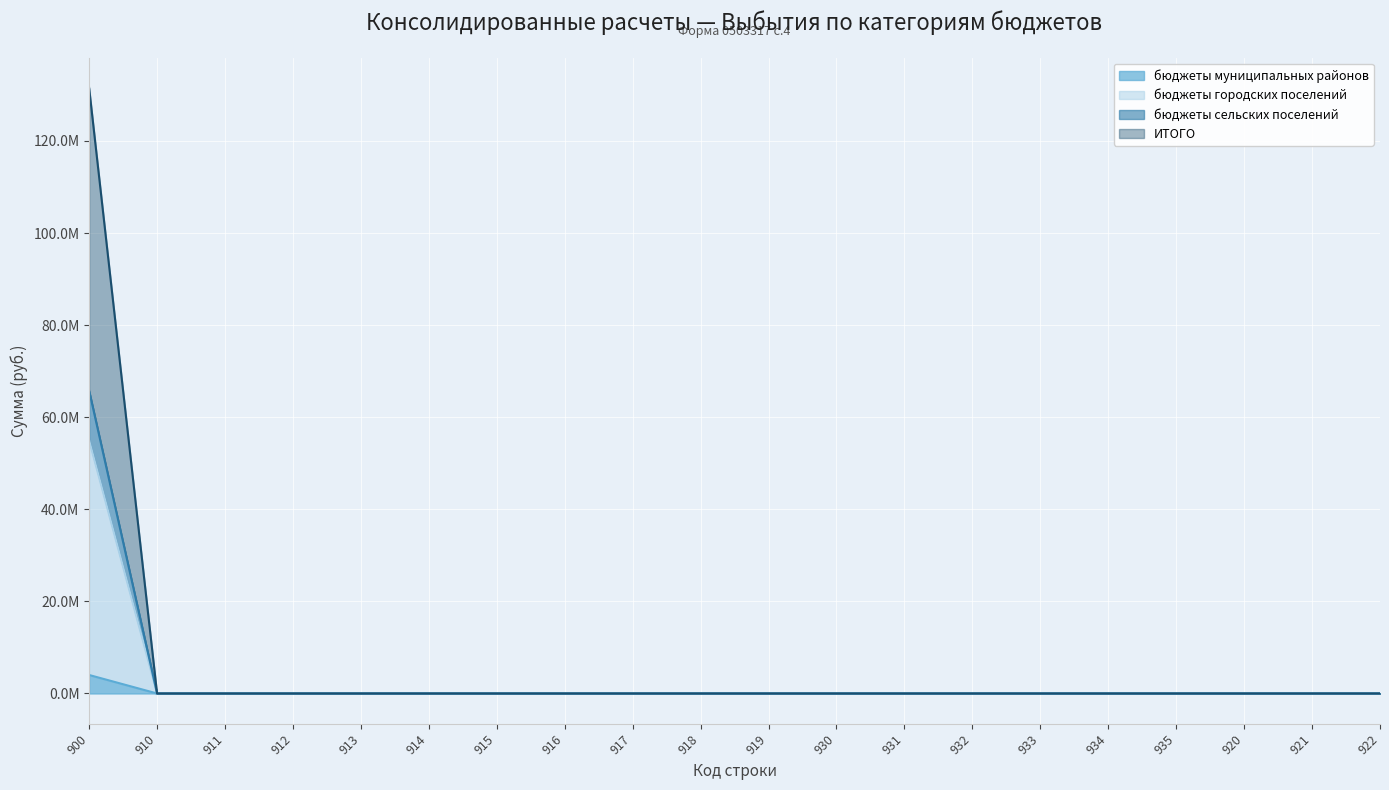

Does the chart display data point markers on the line(s)?

No